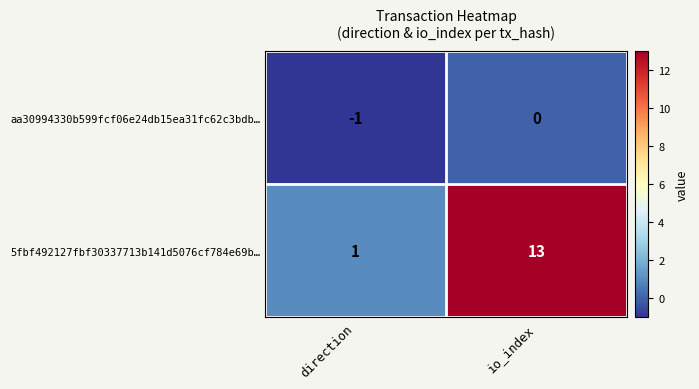

What is the maximum value shown in the chart?

13